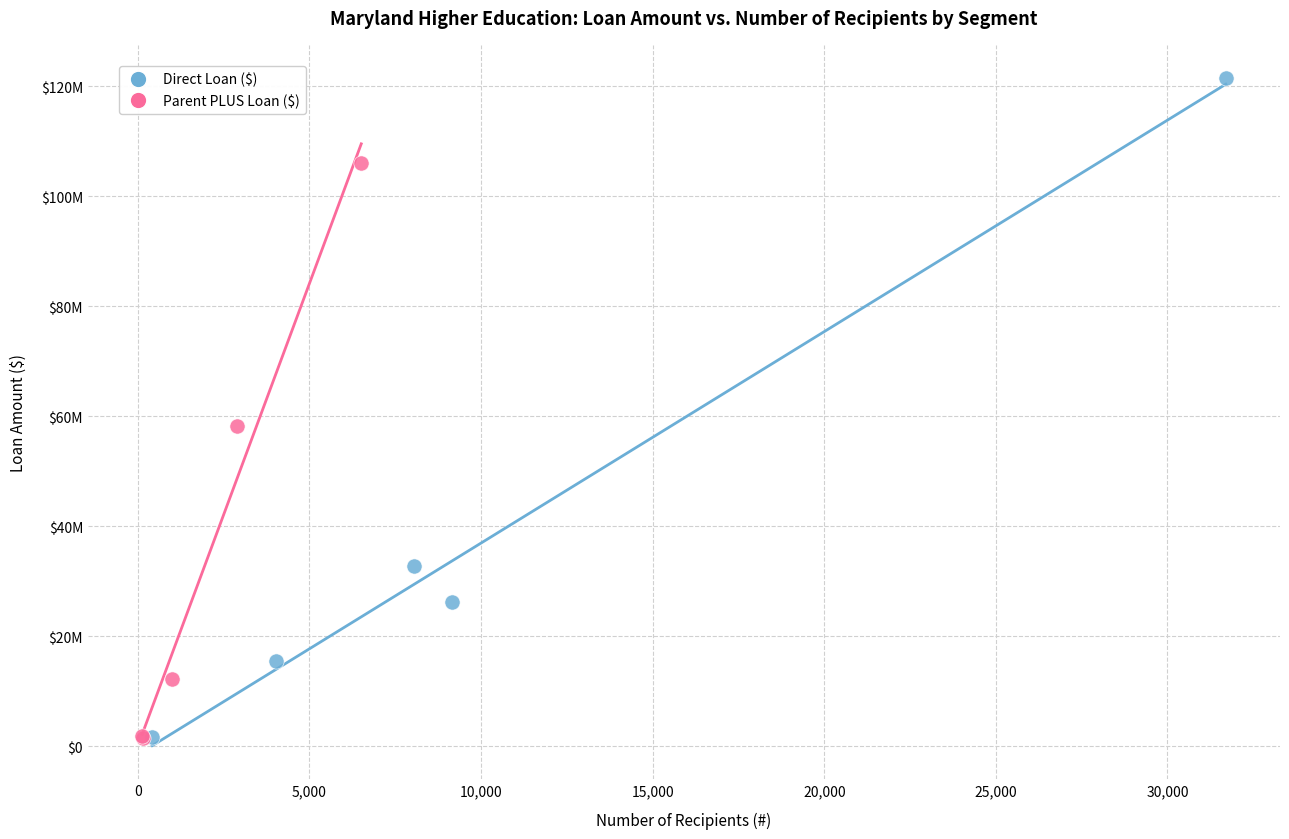

Which series contains the highest Y value?

Direct Loan ($)